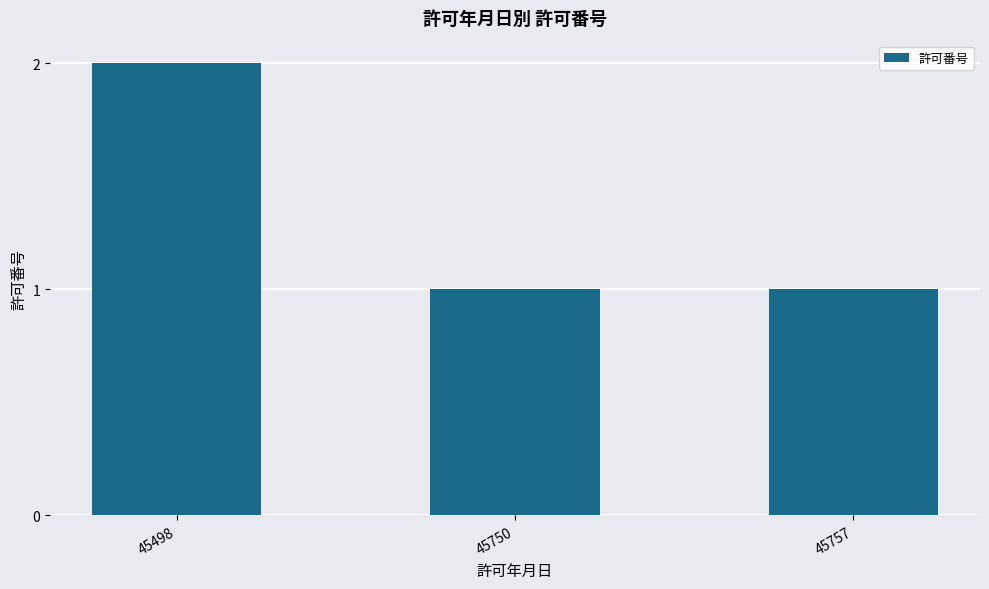

Approximately how many times larger is the value at 45750 compared to 45757?

1.0